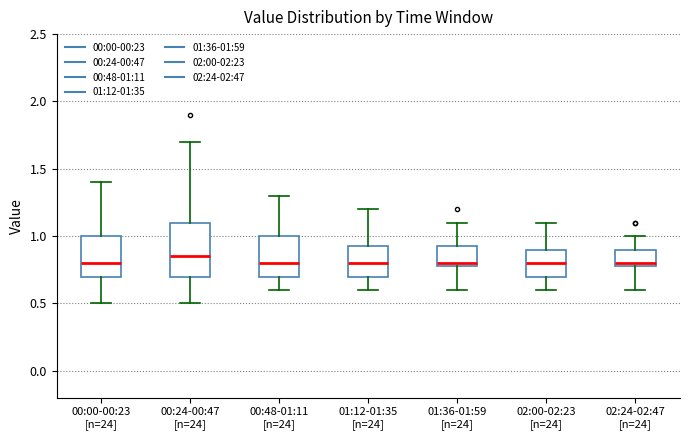

Reading left to right, transcribe this box plot: for each box, give where its median line is, the range the box spans, and where its two whiskers end, as read against the y-axis. The values are not printed on the chart, so give them approximately, as read against the axis.

00:00-00:23 [n=24]: median 0.80, box 0.70 to 1.00, whiskers 0.50 to 1.40
00:24-00:47 [n=24]: median 0.85, box 0.70 to 1.10, whiskers 0.50 to 1.70
00:48-01:11 [n=24]: median 0.80, box 0.70 to 1.00, whiskers 0.60 to 1.30
01:12-01:35 [n=24]: median 0.80, box 0.70 to 0.95, whiskers 0.60 to 1.20
01:36-01:59 [n=24]: median 0.80 (just above the box's lower edge), box 0.80 to 0.95, whiskers 0.60 to 1.10
02:00-02:23 [n=24]: median 0.80, box 0.70 to 0.90, whiskers 0.60 to 1.10
02:24-02:47 [n=24]: median 0.80 (just above the box's lower edge), box 0.80 to 0.90, whiskers 0.60 to 1.00